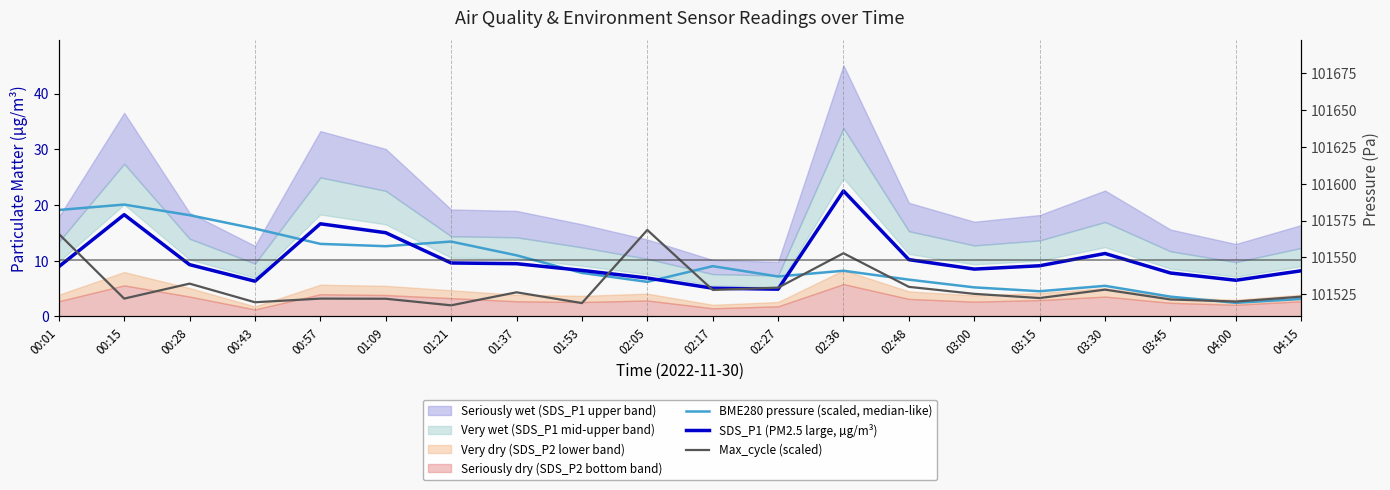

What is the difference between the maximum and minimum values in the Max_cycle (scaled) series?

13.5